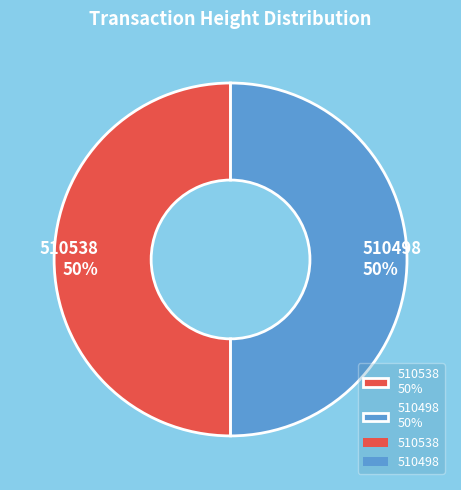

Is the sum of 510498 50% and 510538 50% greater than half?

Yes